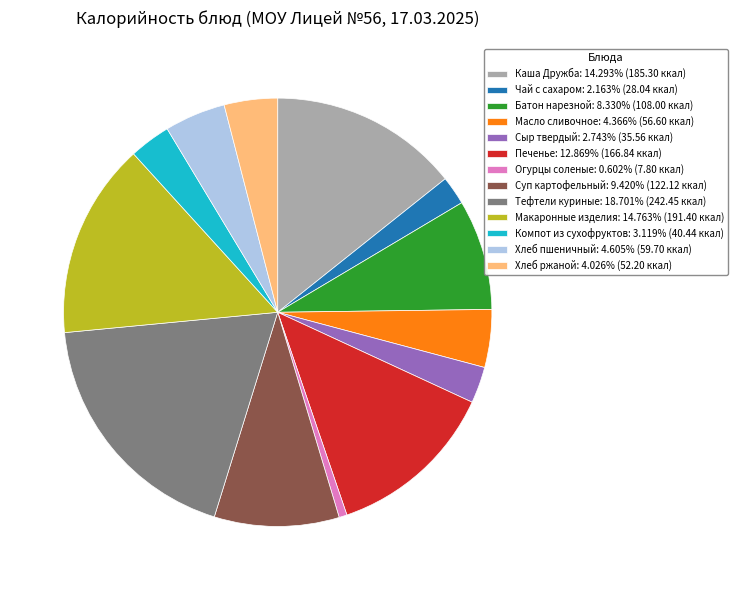

Which category has the biggest portion of the pie?

Тефтели куриные